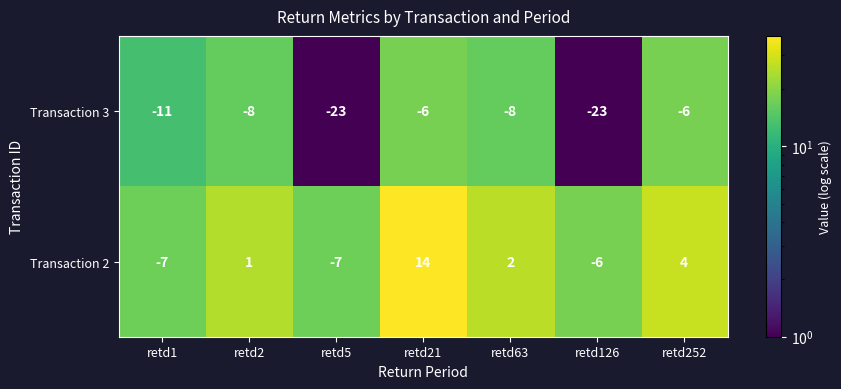

Which series has the largest total across all categories?

Transaction 2